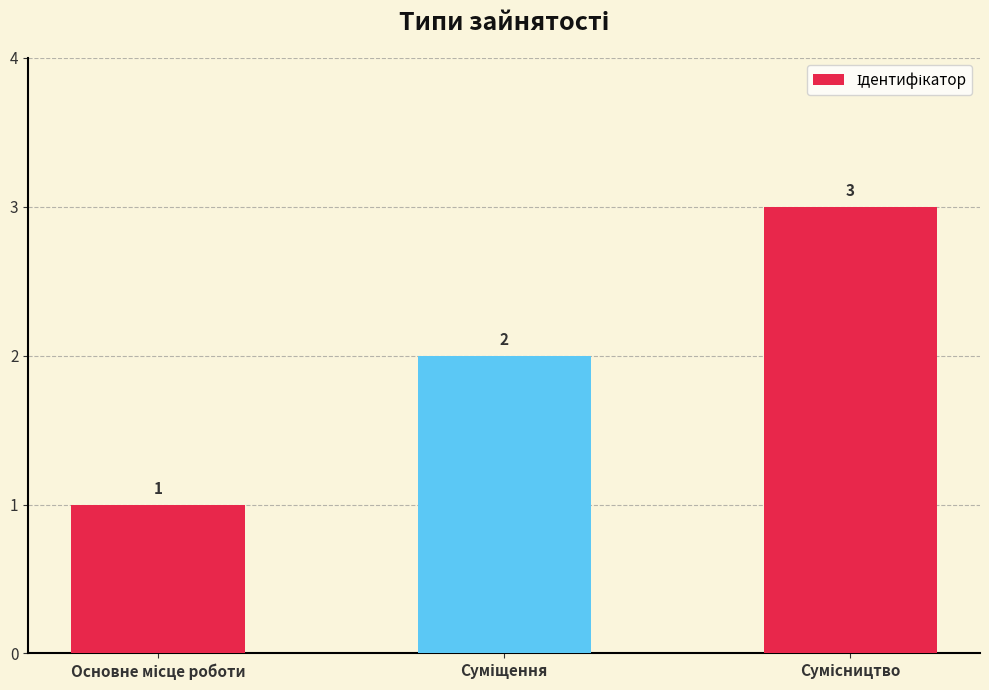

How many values are below 2?

1